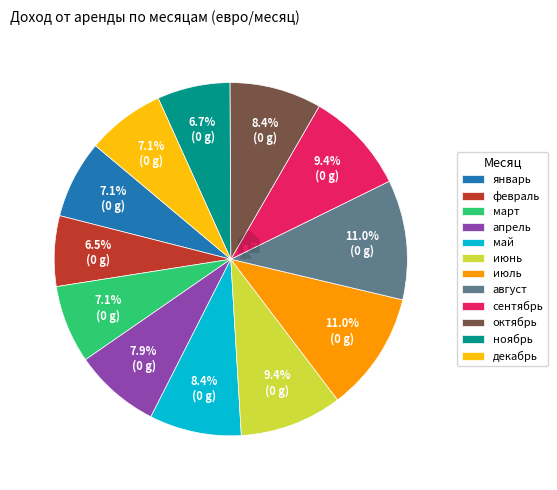

Count the number of slices in the pie.

12